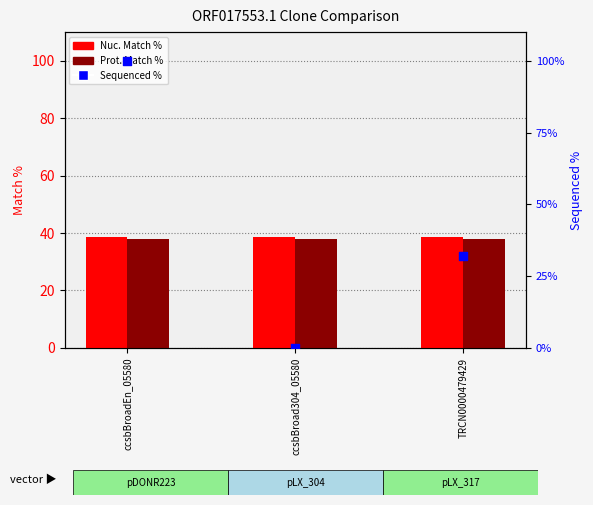

At which category is the sum across all series the highest?

ccsbBroadEn_05580